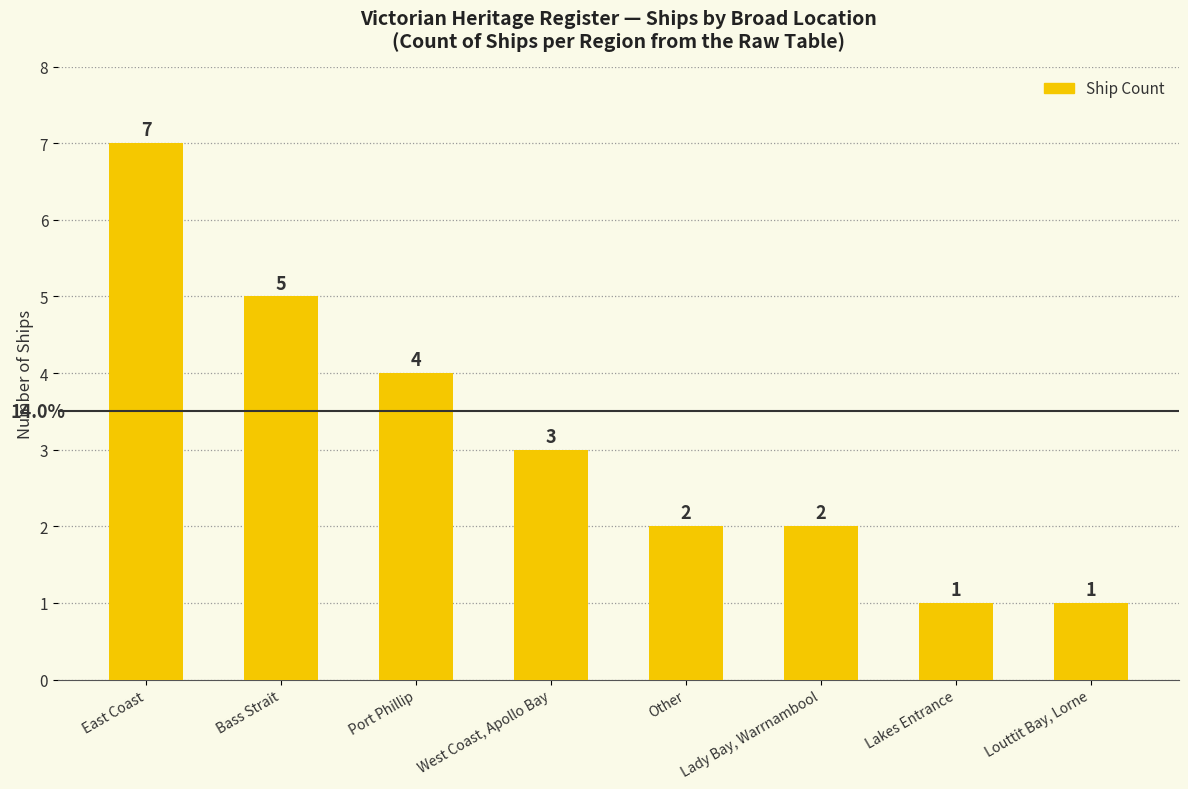

True or false: the data shows 5 at Bass Strait.

True